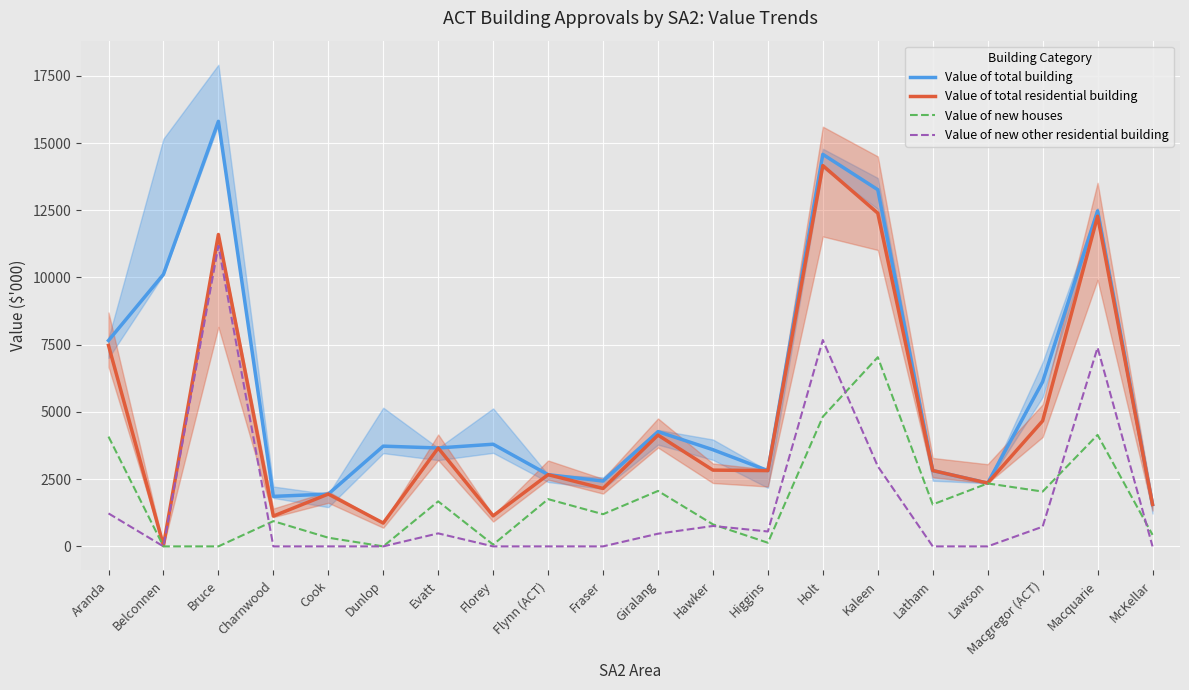

True or false: Value of new houses has a value of 1269.4 at Charnwood.

False